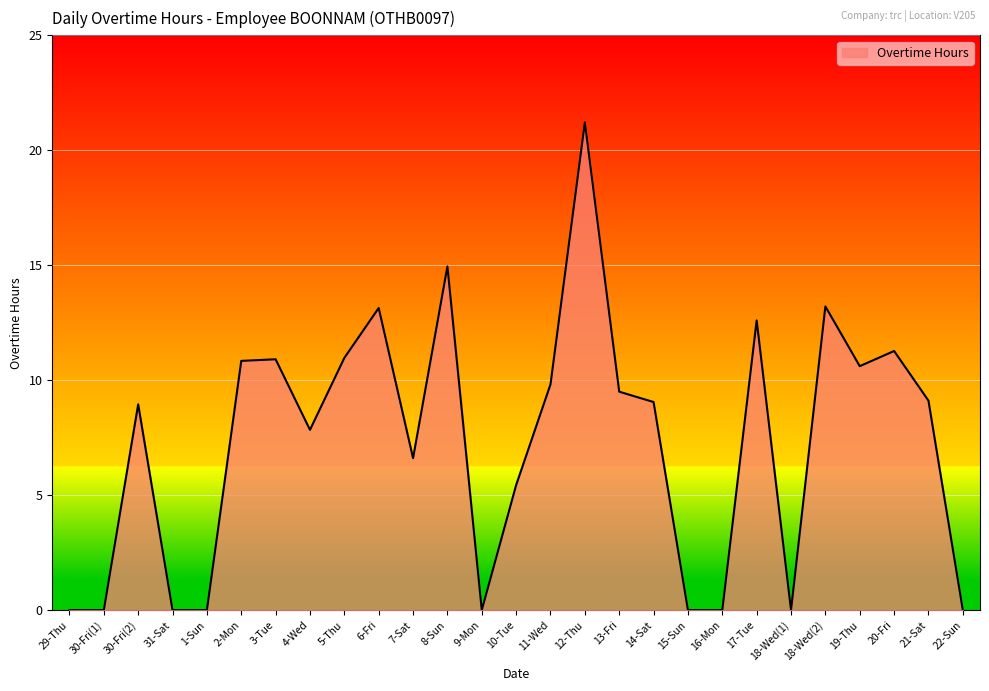

At which label is the value closest to 10?

11-Wed